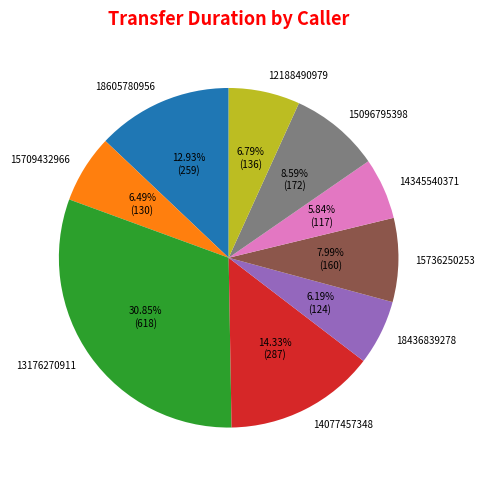

What percentage is NOT represented by 18436839278?

93.8%